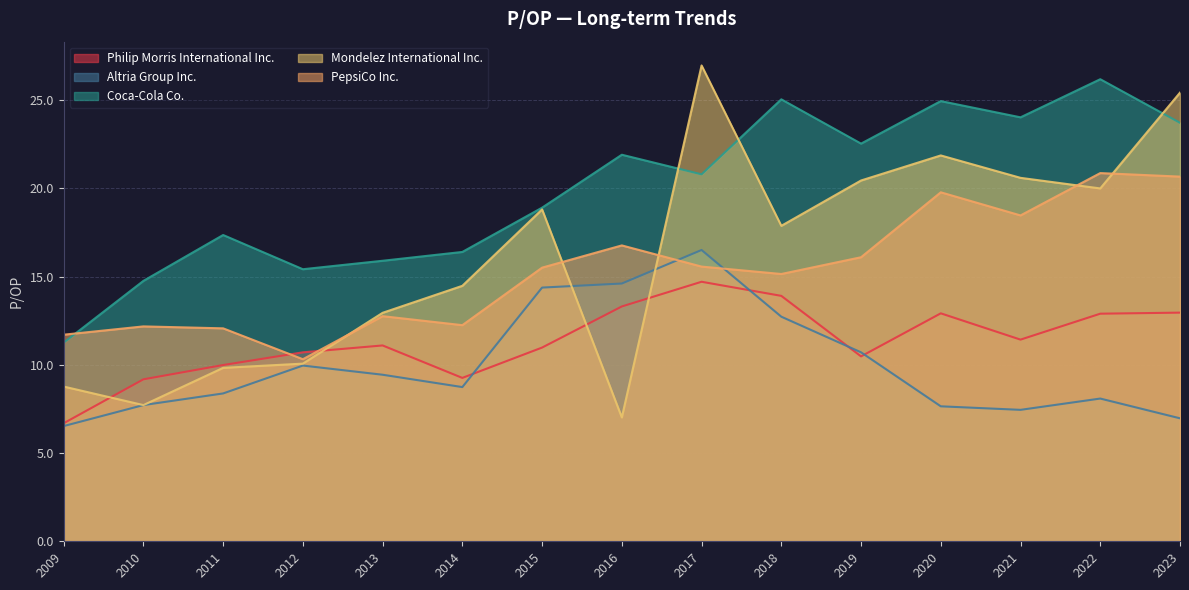

What is the approximate value of Coca-Cola Co. at 2018?

25.1